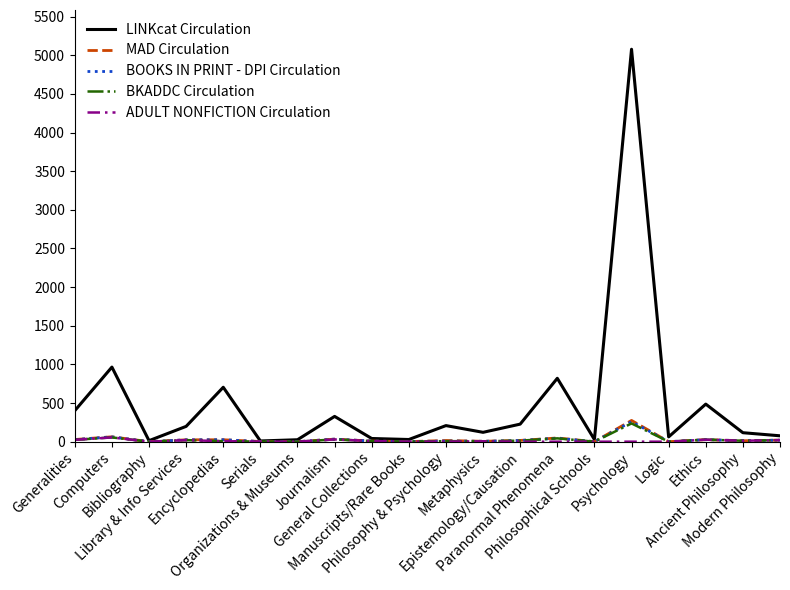

What position from the right is Philosophy & Psychology?

10